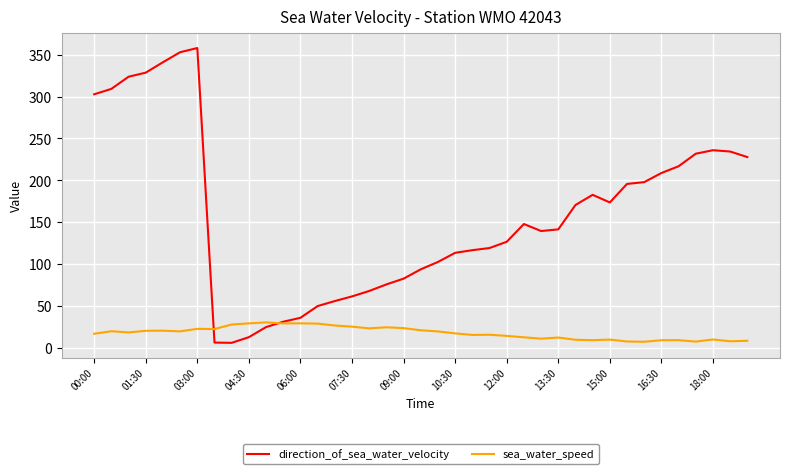

After their last crossing, which series has the higher values: sea_water_speed or direction_of_sea_water_velocity?

direction_of_sea_water_velocity